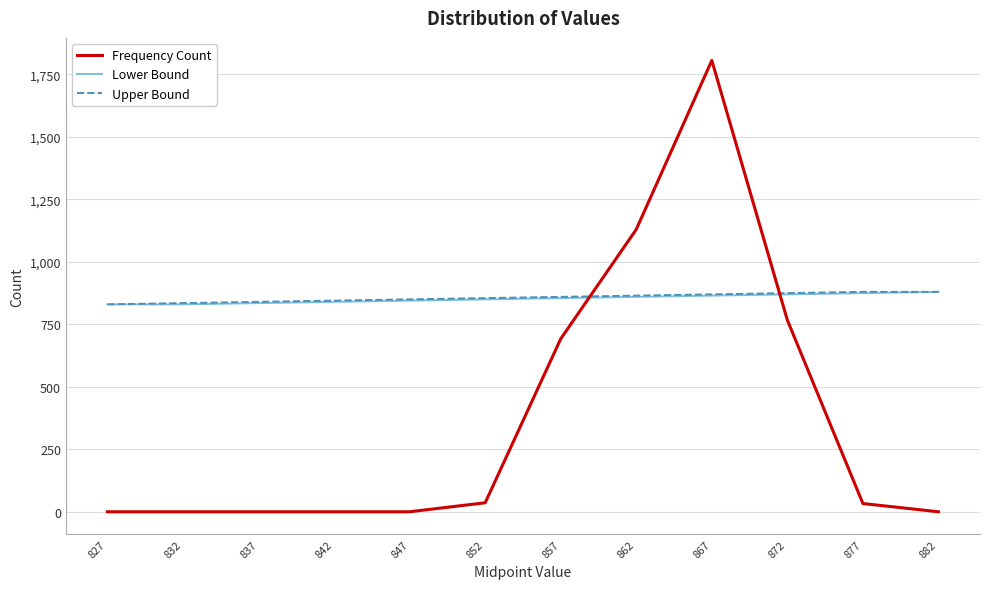

What is the difference between the highest and lowest values at 857?

168